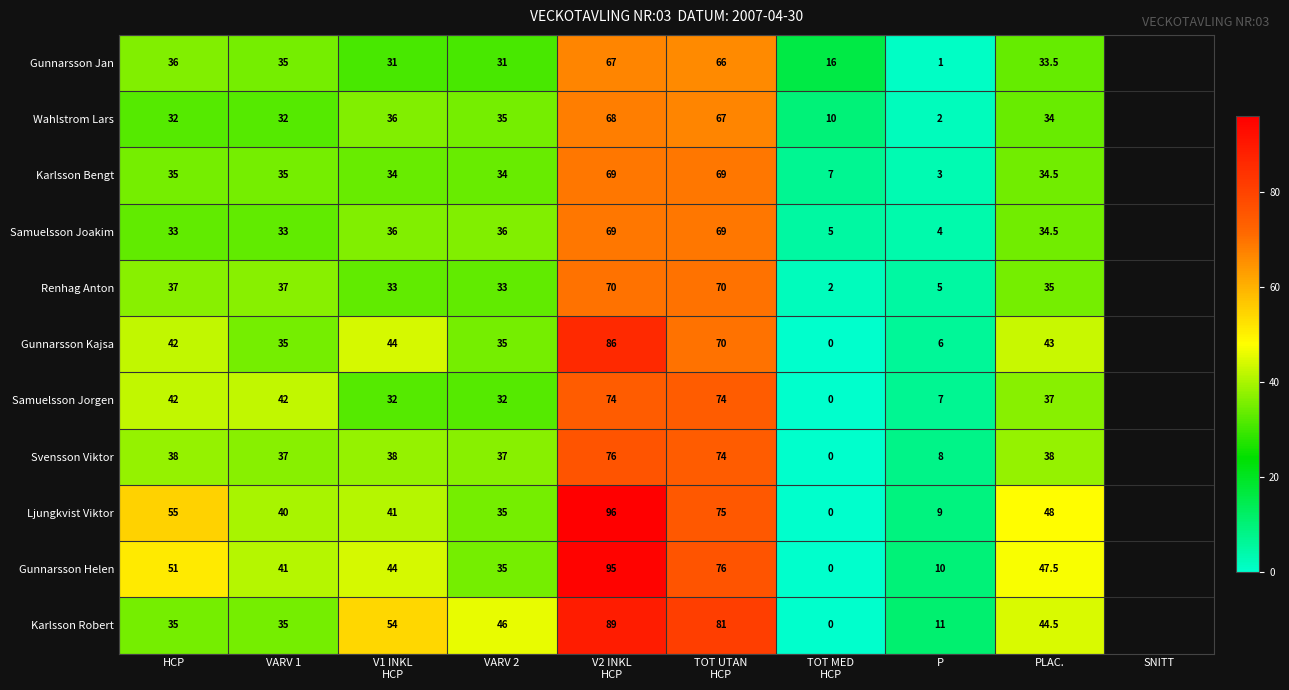

Rank the series at P from highest to lowest value.

Karlsson Robert, Gunnarsson Helen, Ljungkvist Viktor, Svensson Viktor, Samuelsson Jorgen, Gunnarsson Kajsa, Renhag Anton, Samuelsson Joakim, Karlsson Bengt, Wahlstrom Lars, Gunnarsson Jan